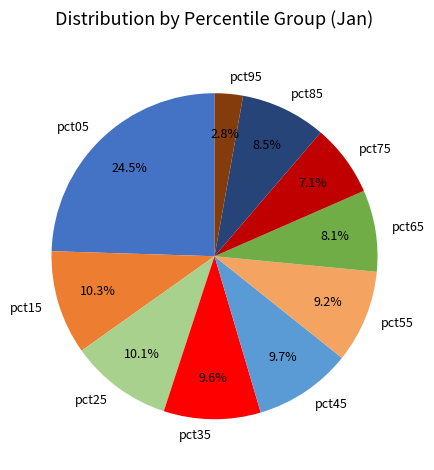

Is there any slice that represents more than half of the pie?

No